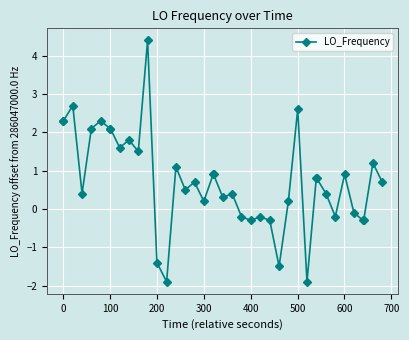

What is the value of the 3rd point from the left?

2.7